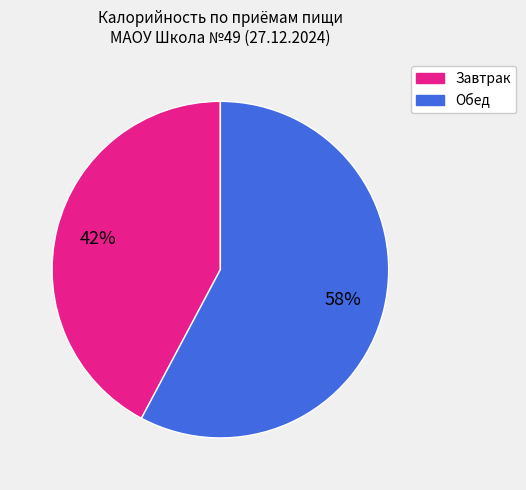

To the nearest percent, what is the difference between the largest and smallest slice percentages?

16%